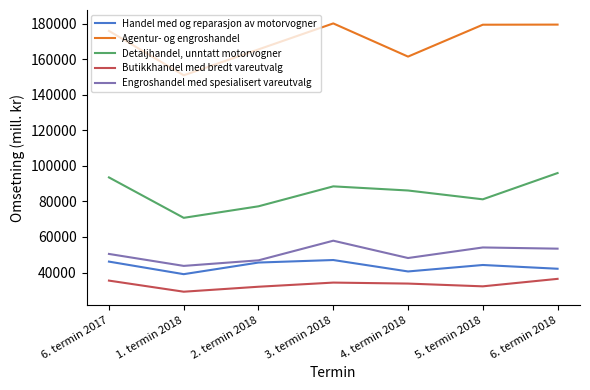

What is the highest value of the Butikkhandel med bredt vareutvalg series?

36428